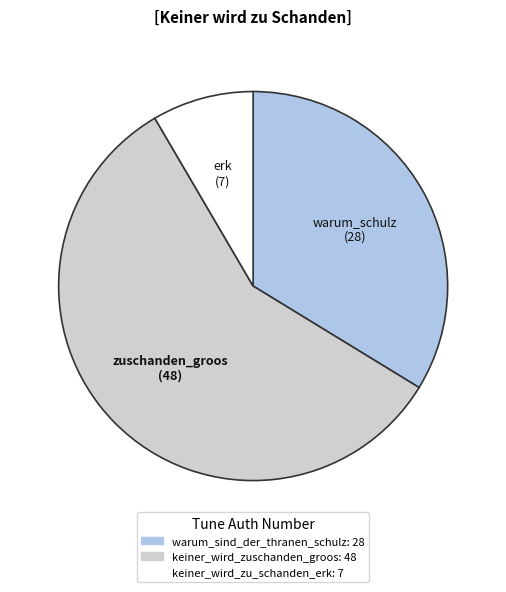

Do warum_sind_der_thranen_schulz and keiner_wird_zu_schanden_erk together represent more than half of the pie?

No